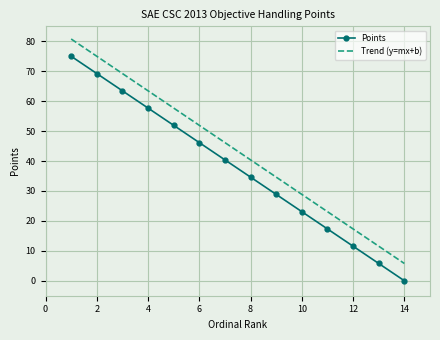

True or false: Trend (y=mx+b) and Points intersect in this chart.

False